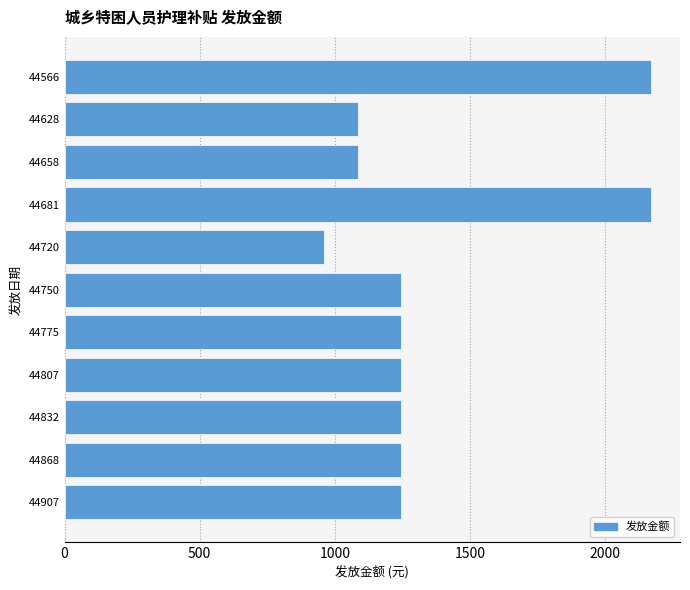

The chart shows a value of 720 at 44628. True or false?

False